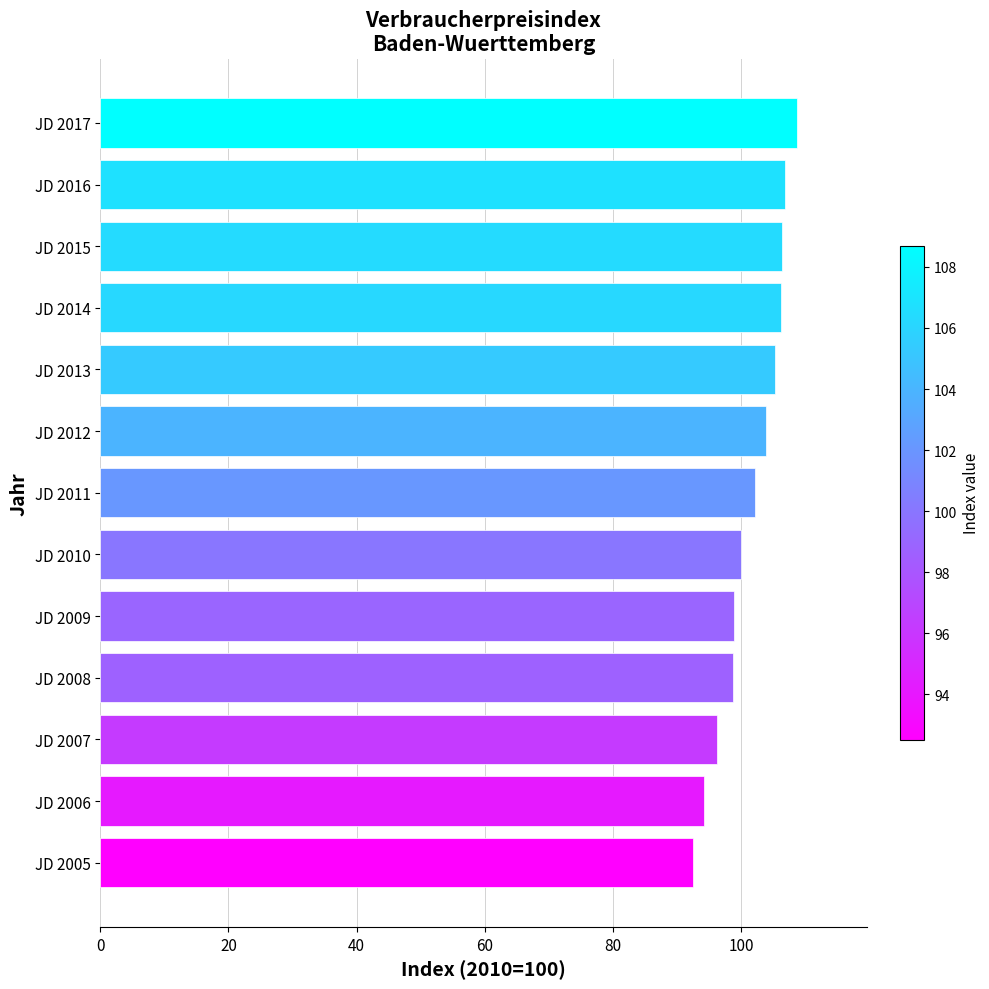

What is the minimum value shown in the chart?

92.5